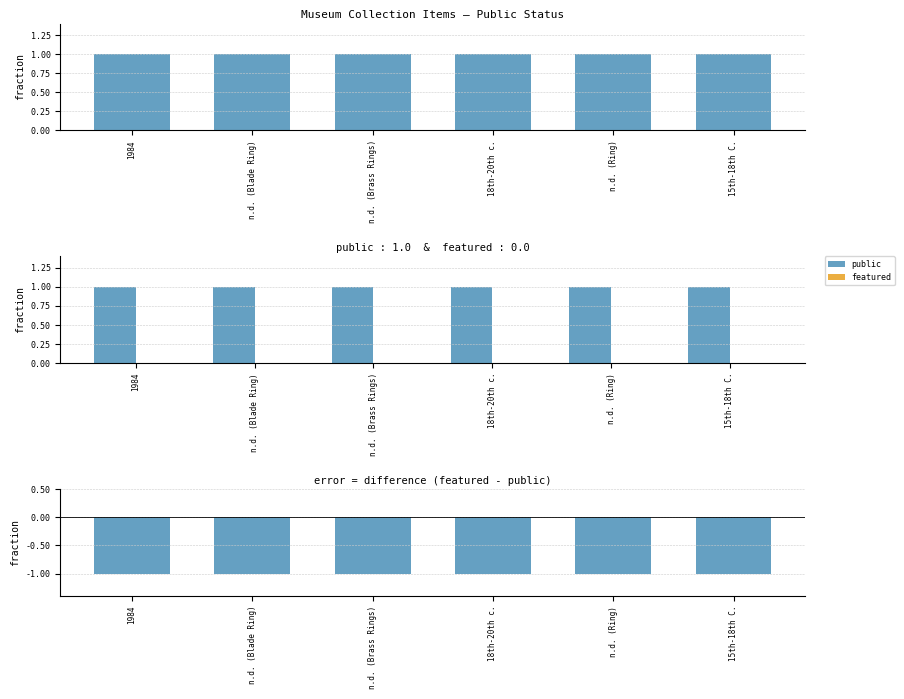

Which has a higher value, n.d. (Ring) or n.d. (Blade Ring)?

n.d. (Ring)